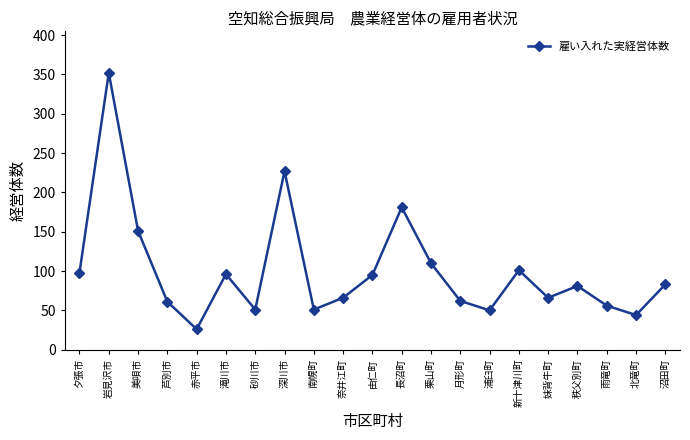

What is the difference between the values at 岩見沢市 and 新十津川町?

251